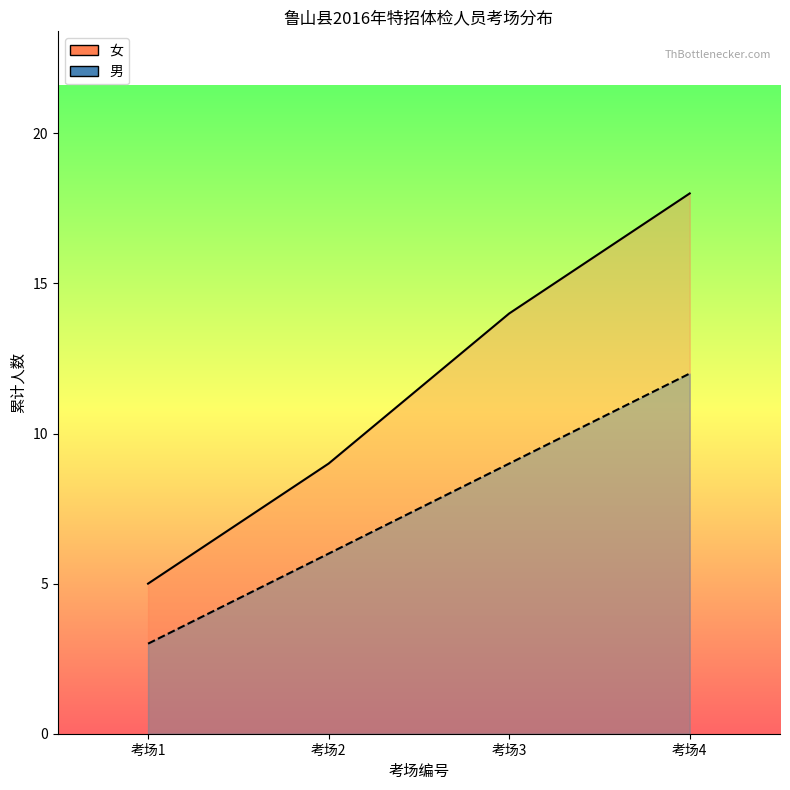

The value of 女_line at 考场2 is 15. True or false?

False